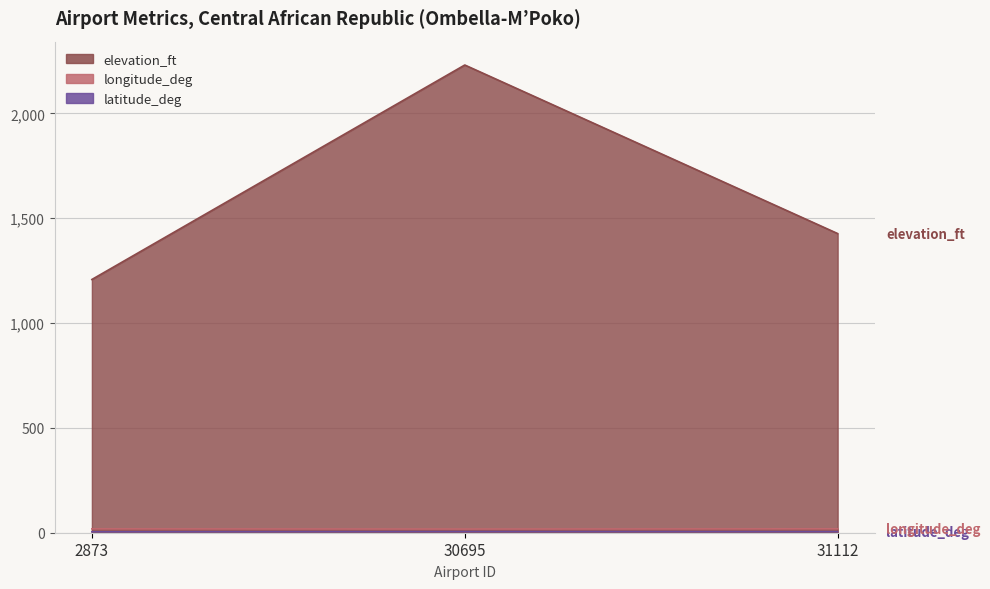

What is the difference between the longitude_deg values at 30695 and 31112?

1.1